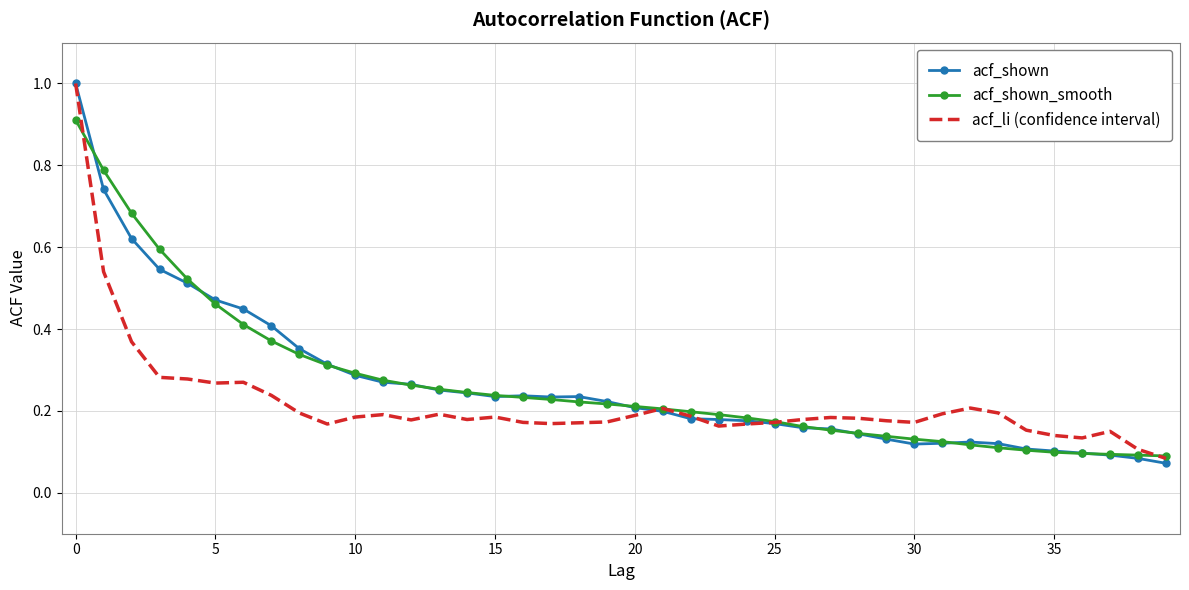

Which series has the widest spread of values?

acf_shown